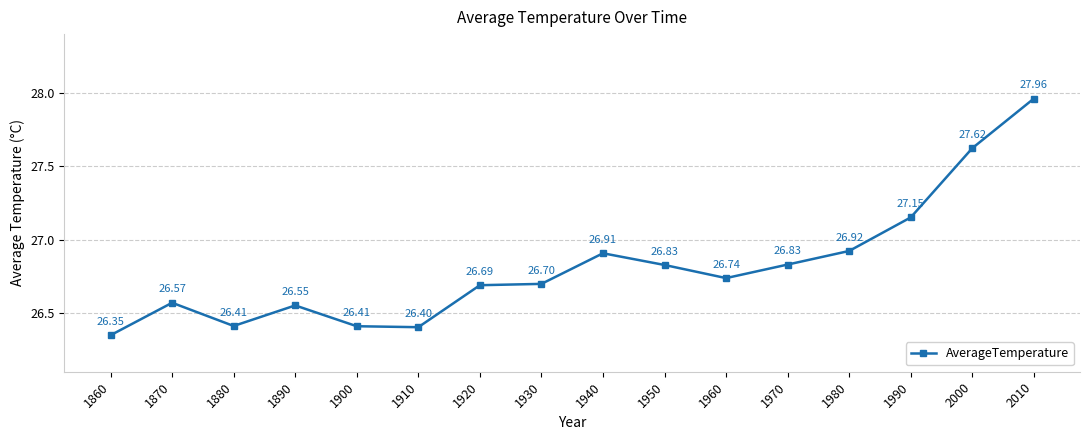

Where is the first local maximum?

1870